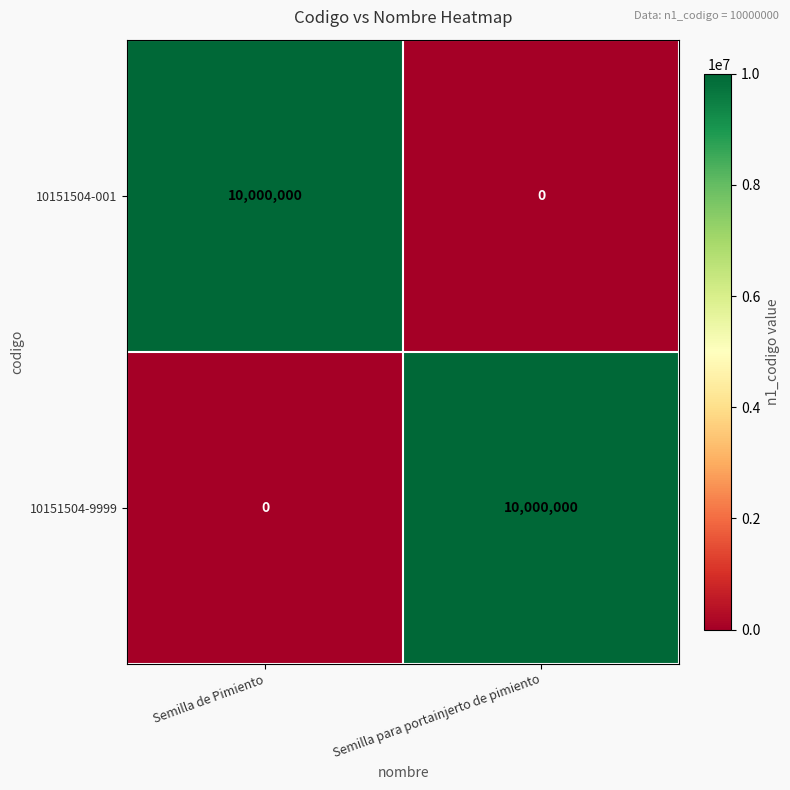

What is the difference between the highest and lowest values at Semilla de Pimiento?

10000000